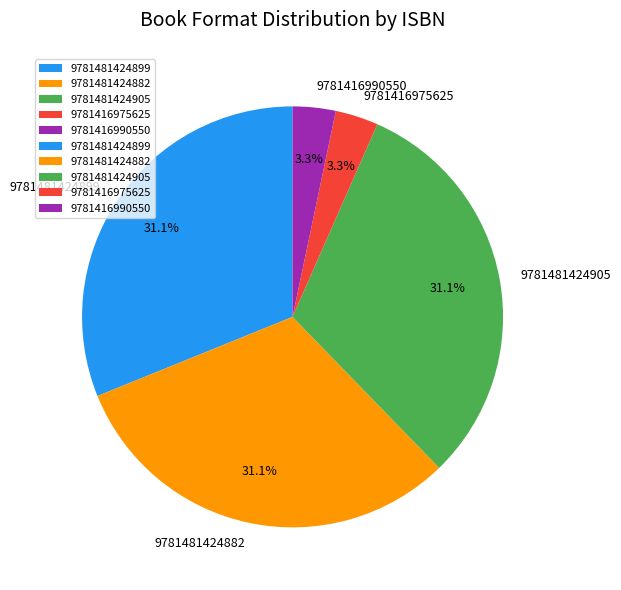

What percentage is NOT represented by 9781416990550?

96.7%